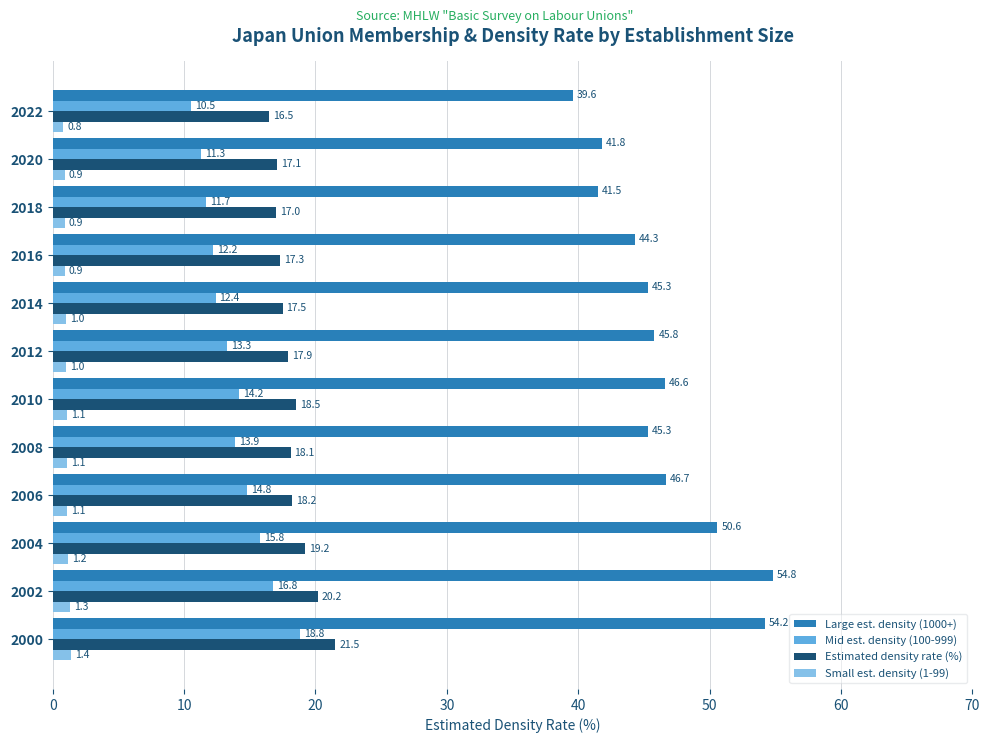

The value of Large est. density (1000+) at 2020 is 73.8. True or false?

False